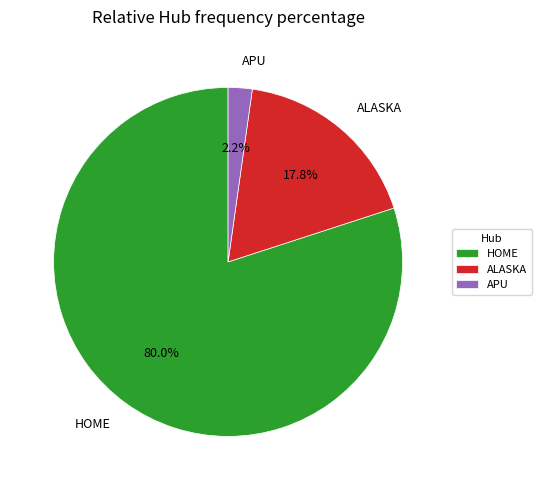

Which category has the biggest portion of the pie?

HOME